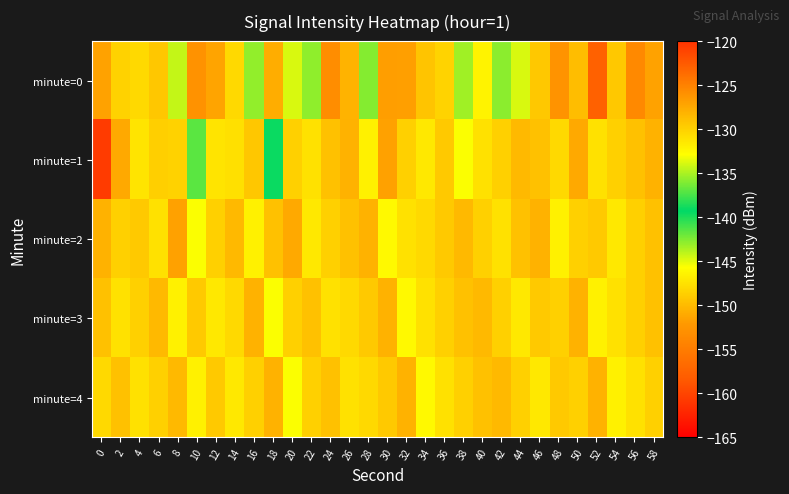

Reading left to right, what are all the values shown in this chart?

minute=0: 0=-127.1	2=-130.0	4=-130.5	6=-129.4	8=-134.4	10=-126.0	12=-127.1	14=-130.5	16=-135.6	18=-127.8	20=-133.9	22=-135.7	24=-125.7	26=-128.1	28=-136.0	30=-126.8	32=-126.9	34=-129.2	36=-130.1	38=-135.2	40=-132.2	42=-135.8	44=-133.8	46=-129.5	48=-126.1	50=-128.8	52=-122.9	54=-129.4	56=-125.5	58=-127.1
minute=1: 0=-160.6	2=-127.5	4=-131.2	6=-129.9	8=-130.1	10=-141.6	12=-131.2	14=-130.9	16=-129.3	18=-139.0	20=-130.0	22=-131.0	24=-129.0	26=-128.0	28=-132.0	30=-127.0	32=-130.0	34=-131.5	36=-129.5	38=-133.0	40=-131.0	42=-130.0	44=-128.5	46=-129.0	48=-130.5	50=-127.5	52=-131.0	54=-130.0	56=-129.0	58=-128.0
minute=2: 0=-128.0	2=-130.0	4=-129.5	6=-131.0	8=-127.0	10=-133.0	12=-130.0	14=-128.5	16=-132.0	18=-129.0	20=-127.5	22=-131.5	24=-130.0	26=-129.0	28=-128.0	30=-132.5	32=-131.0	34=-130.5	36=-129.5	38=-128.5	40=-130.0	42=-131.0	44=-129.0	46=-128.0	48=-132.0	50=-130.0	52=-129.5	54=-131.5	56=-130.0	58=-129.0
minute=3: 0=-129.0	2=-131.0	4=-130.0	6=-128.5	8=-132.0	10=-129.5	12=-131.5	14=-130.5	16=-128.0	18=-133.0	20=-130.0	22=-129.0	24=-131.0	26=-130.5	28=-129.5	30=-128.0	32=-132.5	34=-131.0	36=-130.0	38=-129.0	40=-128.5	42=-130.0	44=-131.5	46=-129.5	48=-130.0	50=-128.0	52=-132.0	54=-131.0	56=-130.0	58=-129.0
minute=4: 0=-130.5	2=-129.0	4=-131.0	6=-130.0	8=-128.5	10=-132.0	12=-129.5	14=-131.5	16=-130.0	18=-128.0	20=-133.0	22=-130.0	24=-129.0	26=-131.0	28=-130.5	30=-129.5	32=-128.0	34=-132.5	36=-131.0	38=-130.0	40=-129.0	42=-128.5	44=-130.0	46=-131.5	48=-129.5	50=-130.0	52=-128.0	54=-132.0	56=-131.0	58=-130.0